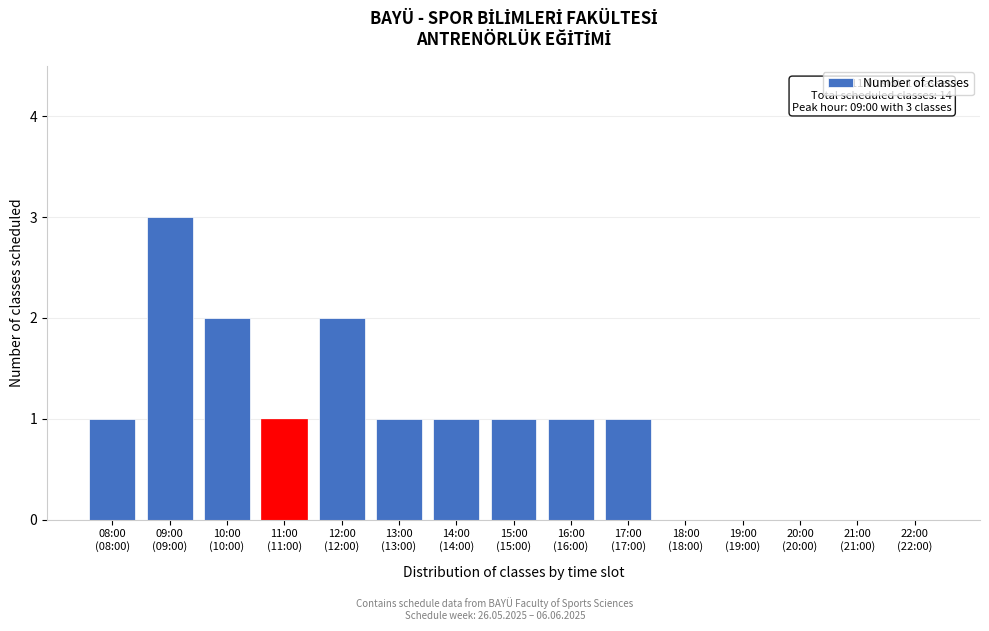

What is the greatest value displayed?

3